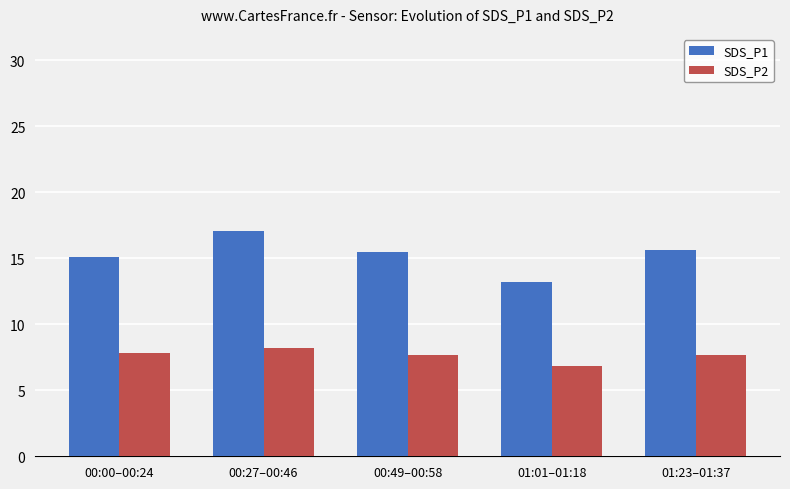

Reading left to right, list all the values displayed in this chart.

SDS_P1: 00:00–00:24=15.1	00:27–00:46=17.1	00:49–00:58=15.4	01:01–01:18=13.2	01:23–01:37=15.6
SDS_P2: 00:00–00:24=7.9	00:27–00:46=8.2	00:49–00:58=7.7	01:01–01:18=6.8	01:23–01:37=7.7